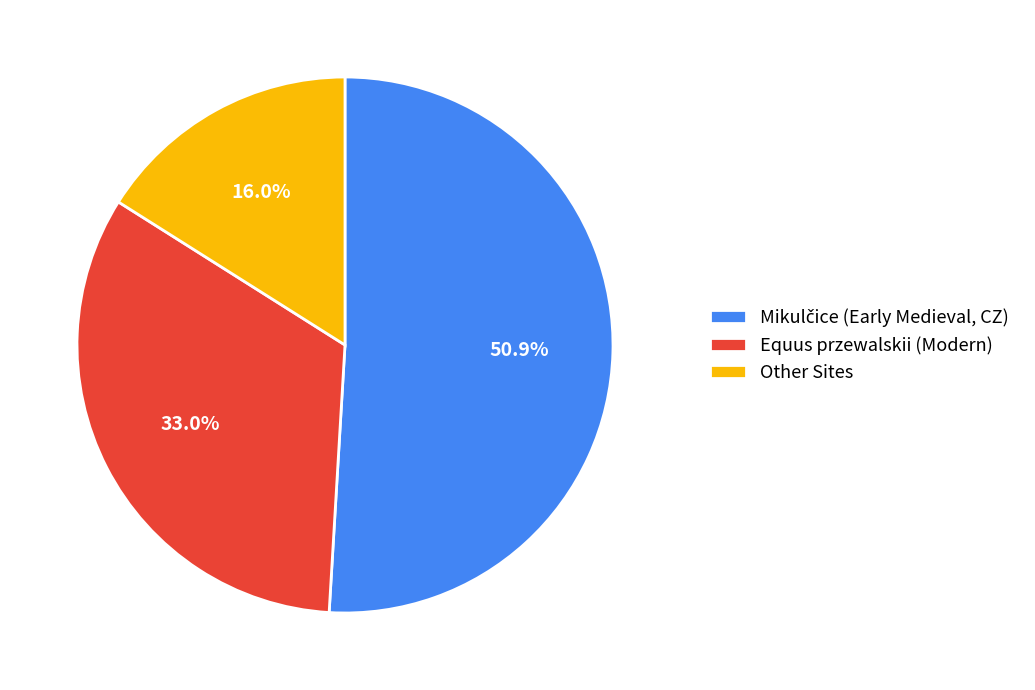

Count the number of slices in the pie.

3